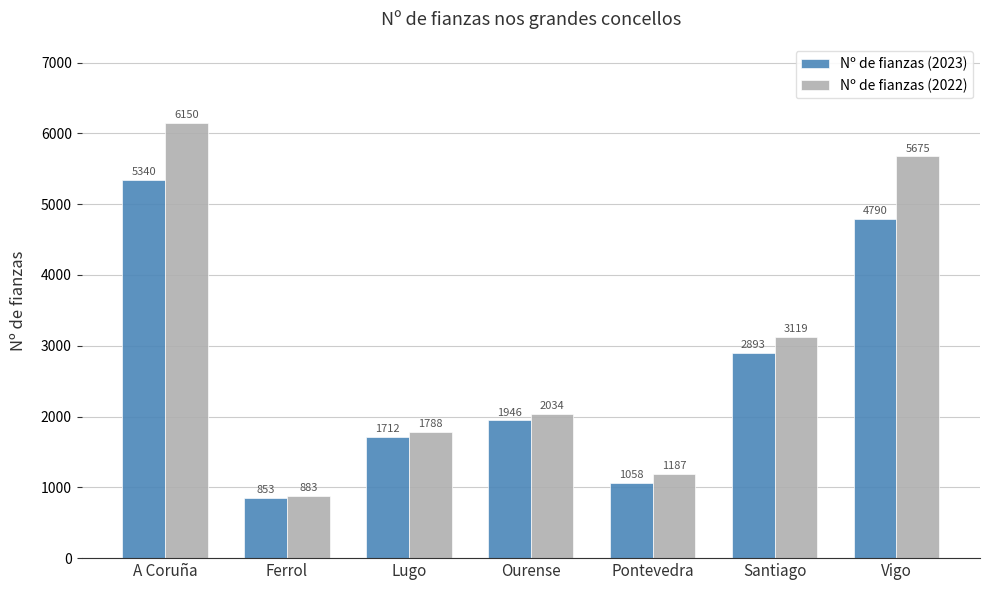

What is the maximum value for Nº de fianzas (2022)?

6150